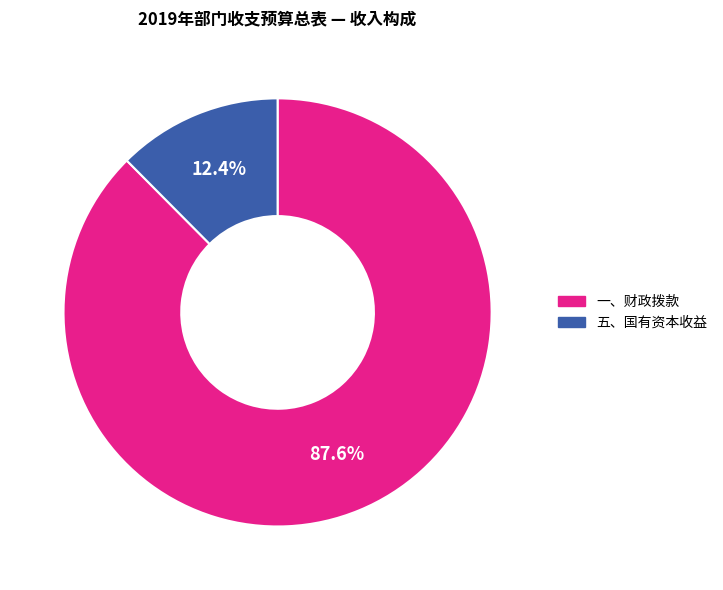

True or false: 一、财政拨款 accounts for 88% of the total.

True